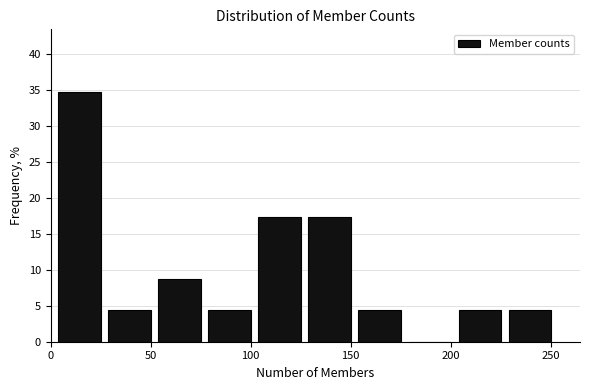

Reading left to right, list every bar in this chart as the range it spans on the x-axis followed by its height. Neither the bar edges nor the heights are printed on the chart, so give them approximately, as read against the axes.

2 to 27: 35.0
27 to 52: 4.5
52 to 77: 8.5
77 to 102: 4.5
102 to 127: 17.5
127 to 152: 17.5
152 to 177: 4.5
177 to 202: 0
202 to 227: 4.5
227 to 252: 4.5